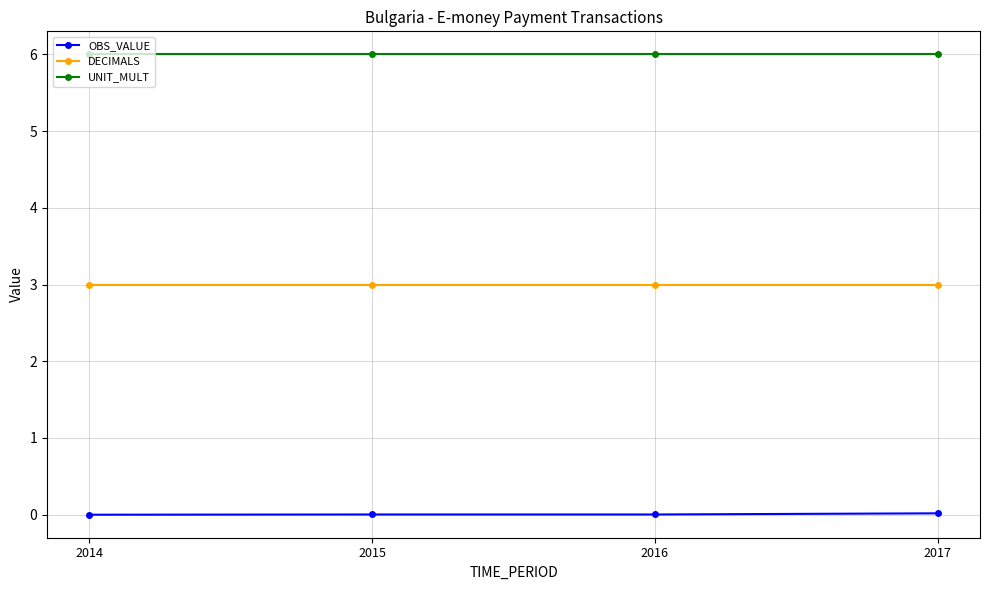

True or false: OBS_VALUE has more than 2 points higher than both neighbors.

False